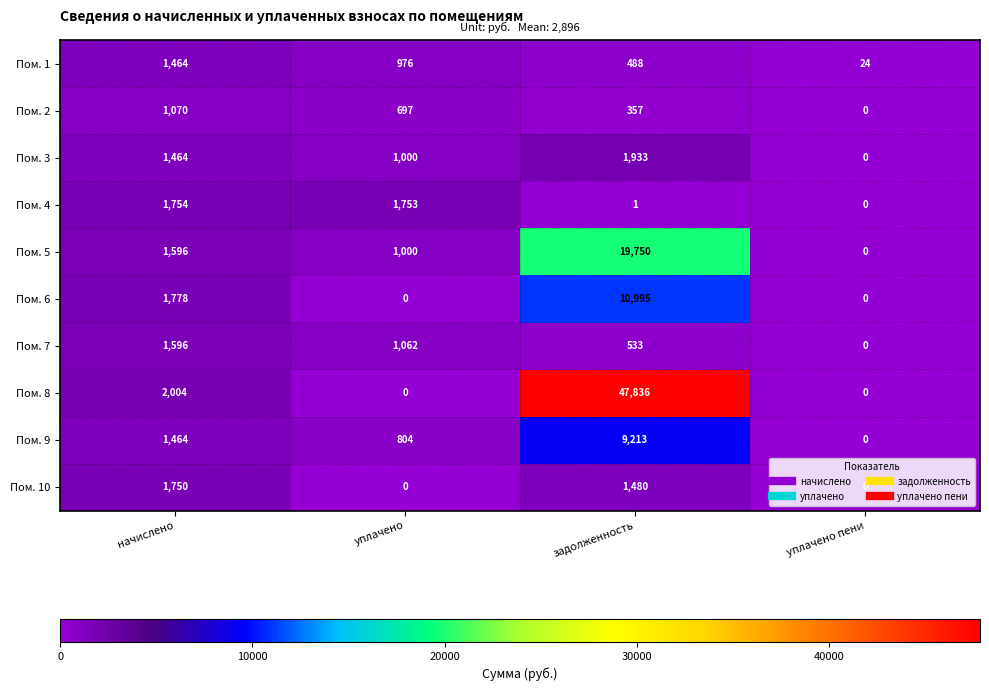

The Пом. 1 series shows 24 at уплачено пени. True or false?

True